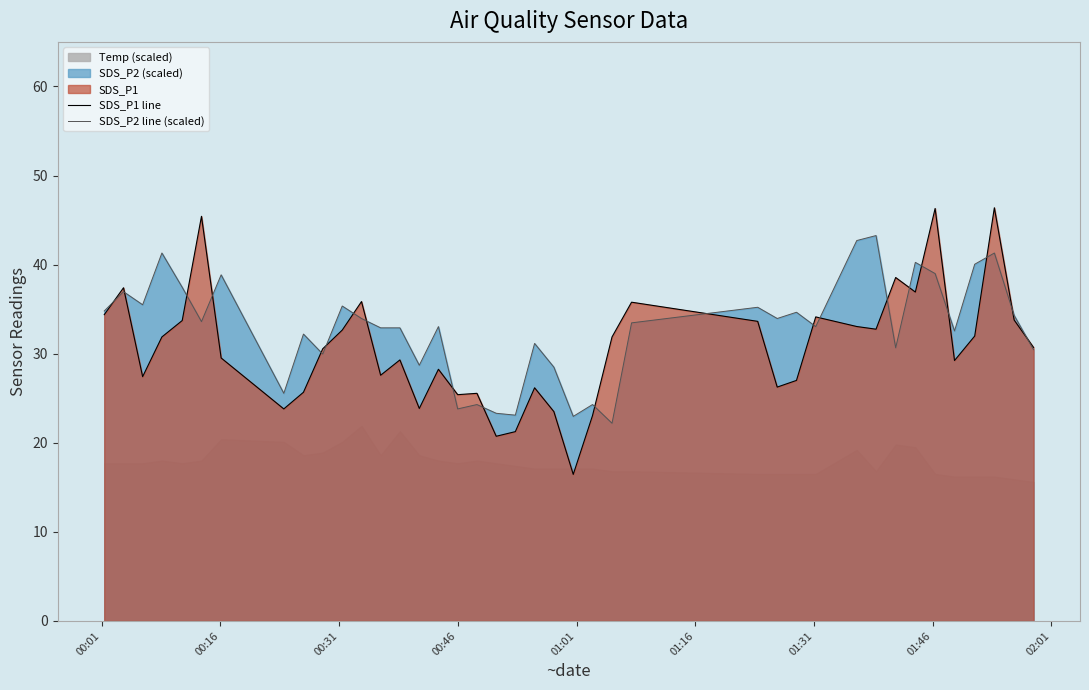

How many data points in SDS_P1 line are less than 30?

19